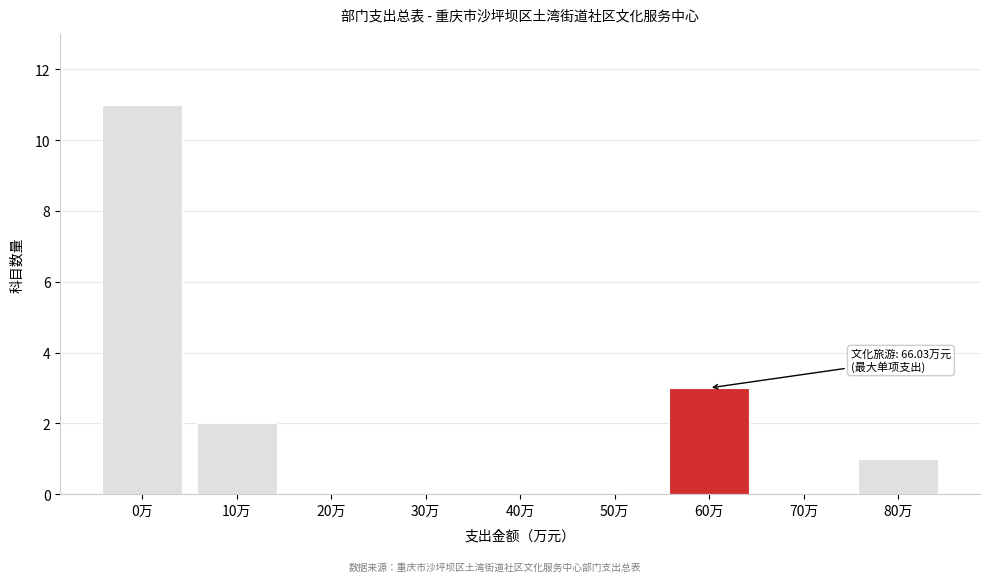

Reading left to right, transcribe all the data shown in this chart.

0万=11	10万=2	20万=0	30万=0	40万=0	50万=0	60万=3	70万=0	80万=1